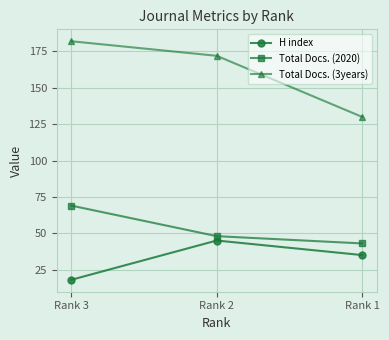

Does the chart have visible grid lines?

Yes